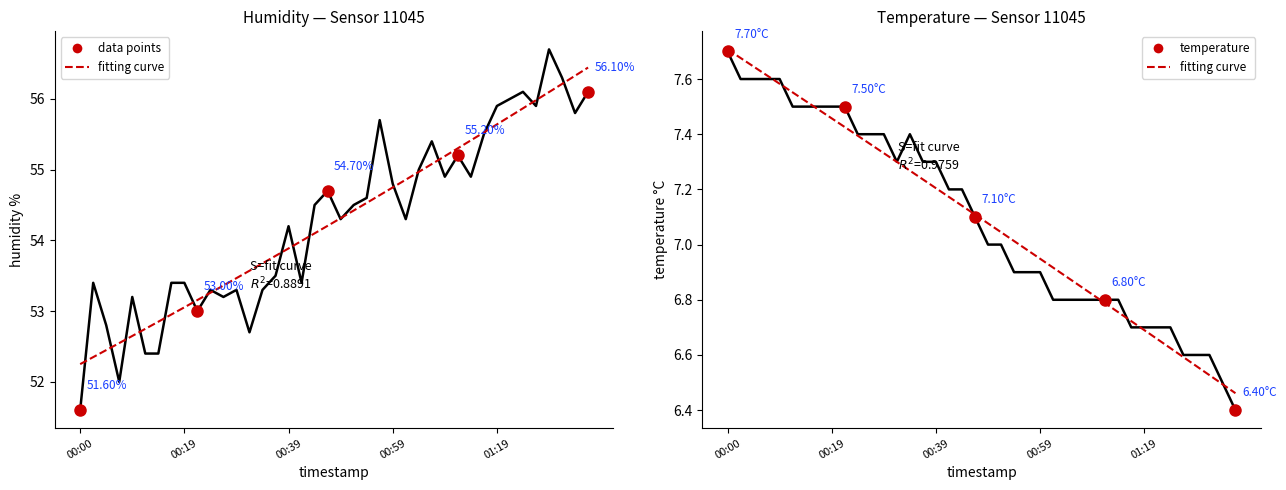

What is the difference between the humidity values at 00:22 and 01:09?

1.9